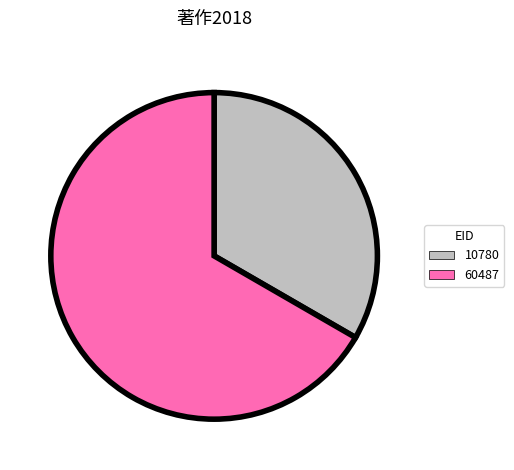

Does any single category account for the majority?

Yes